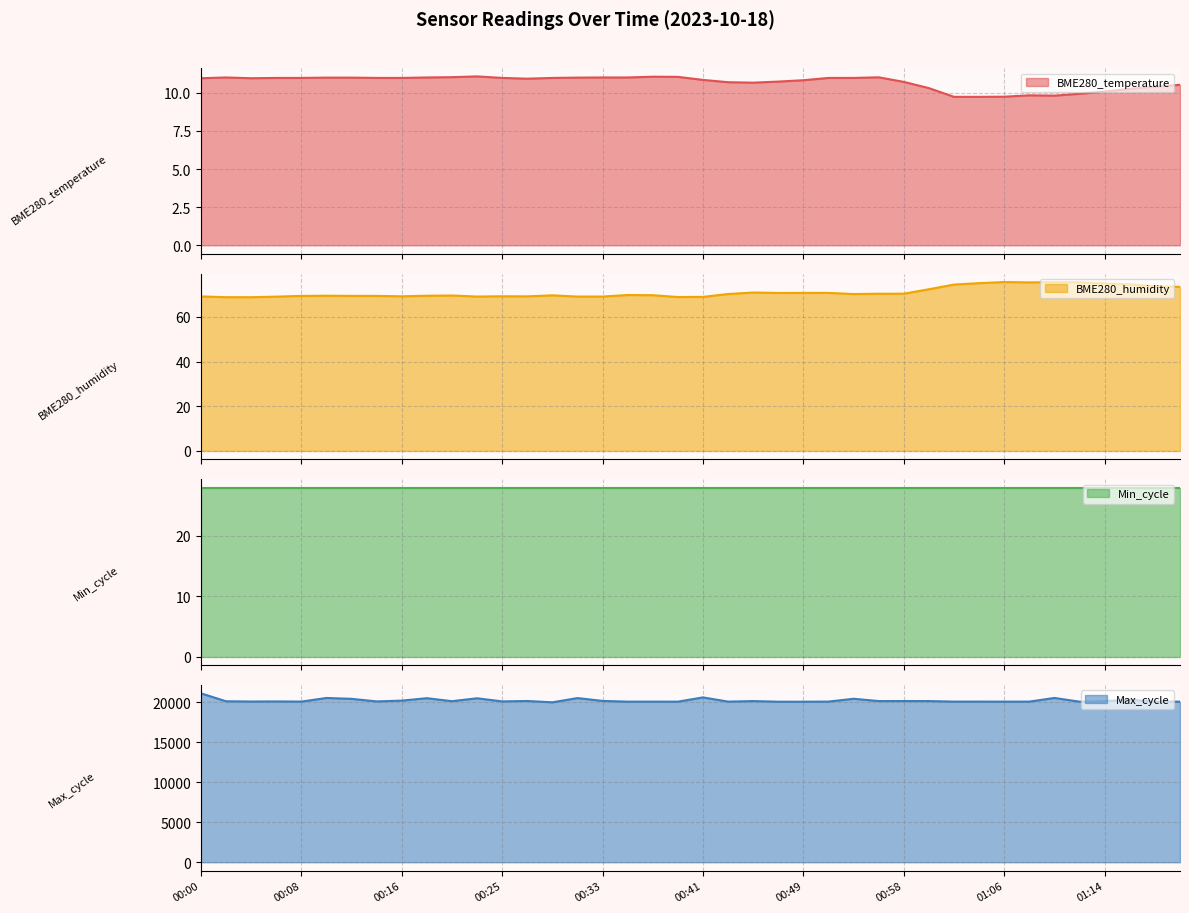

At which label is Max_cycle closest to 20527?

01:10